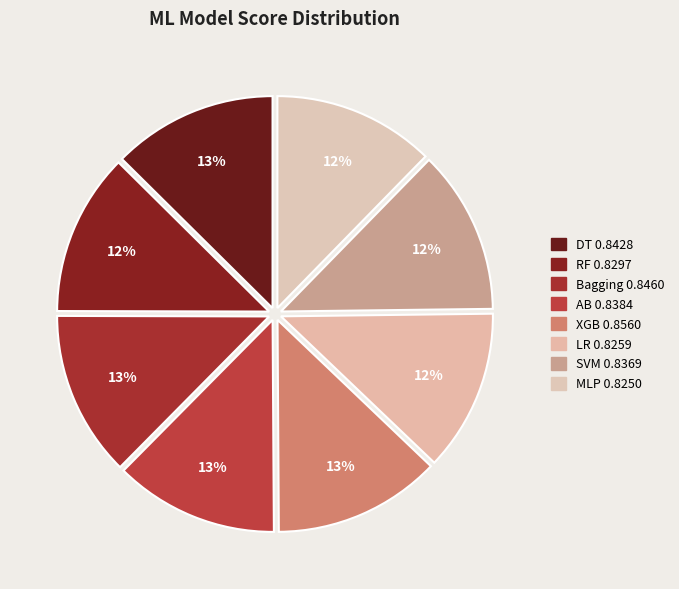

What percentage do AB and XGB together represent?

25.3%